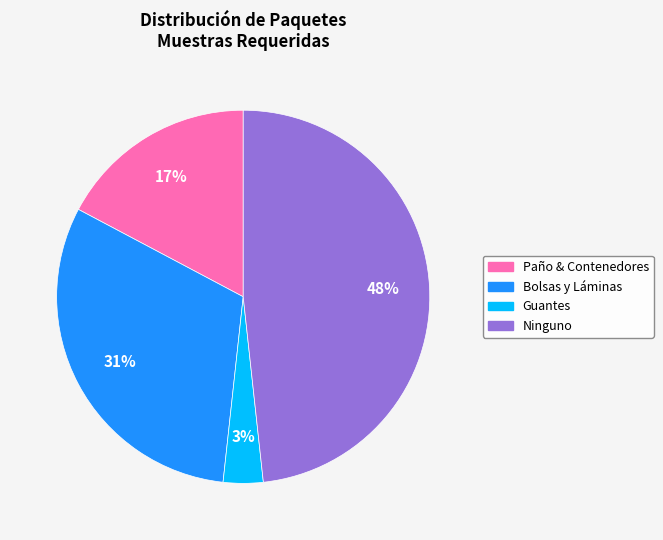

Does Guantes account for over 50% of the chart?

No